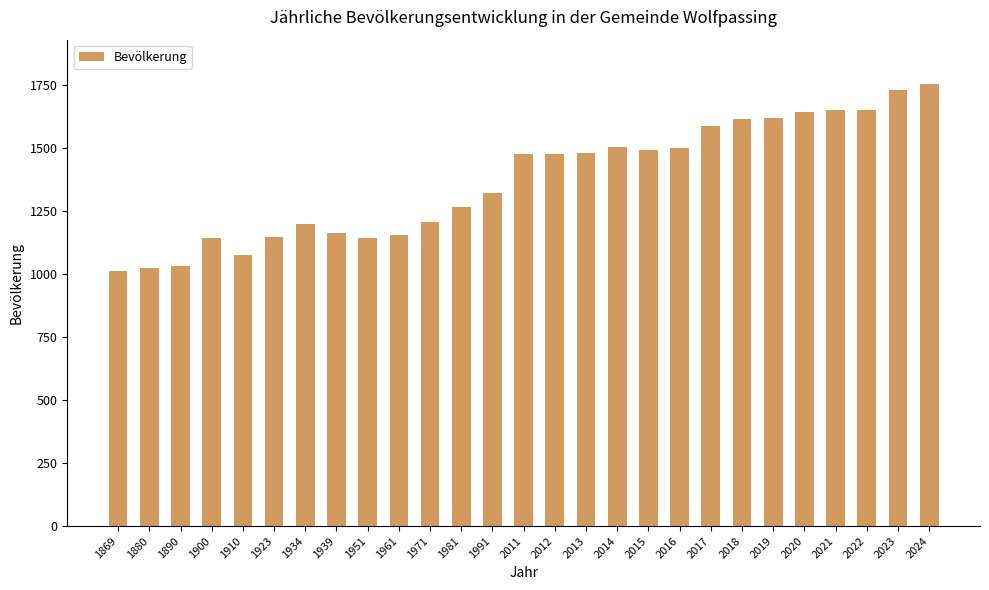

Which category has the highest value across all series?

2024